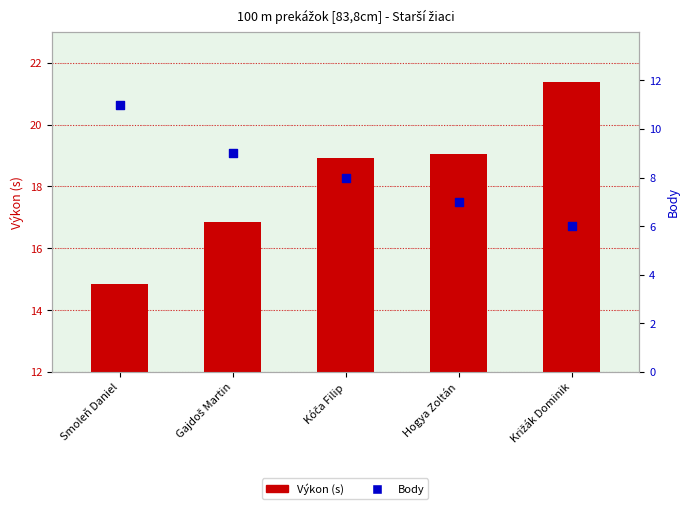

What is the total value across all series at Smoleň Daniel?

25.9